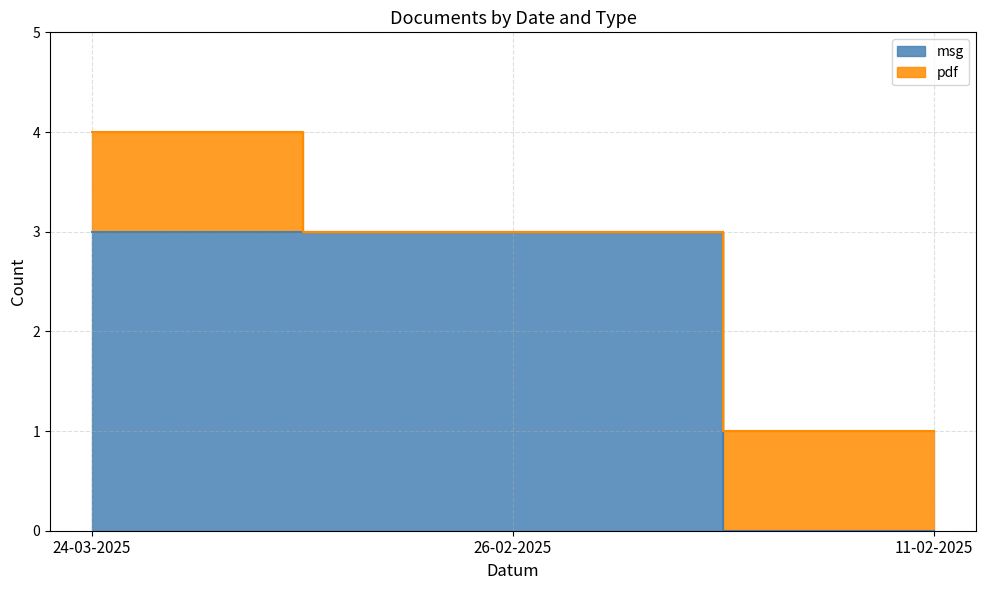

What is the average value?

2